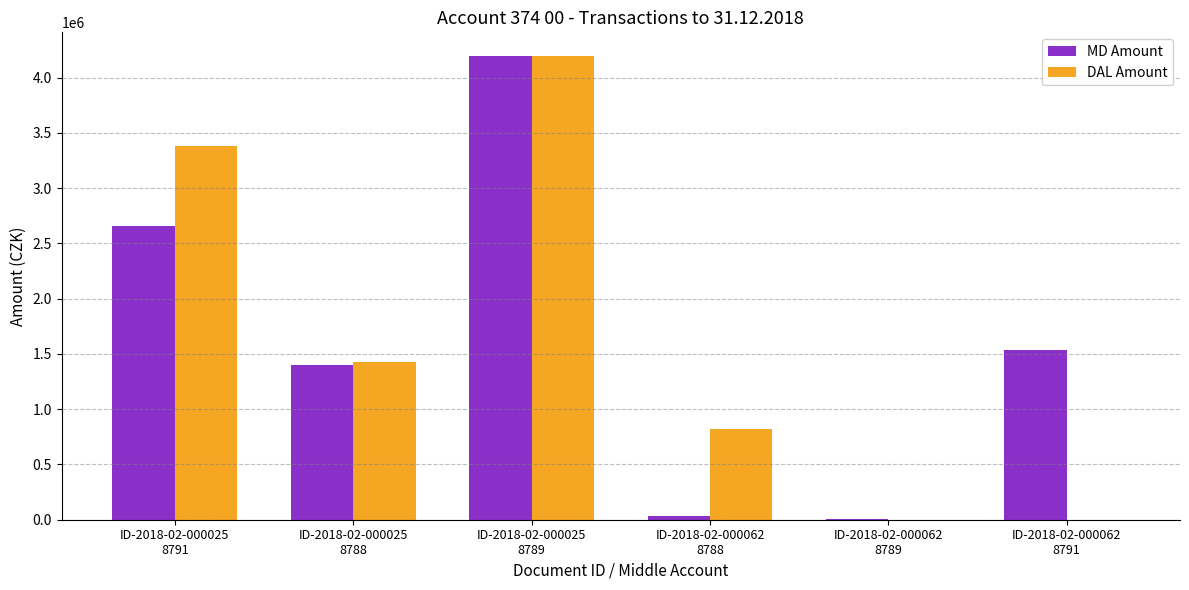

What is the maximum value shown in the chart?

4200000.0